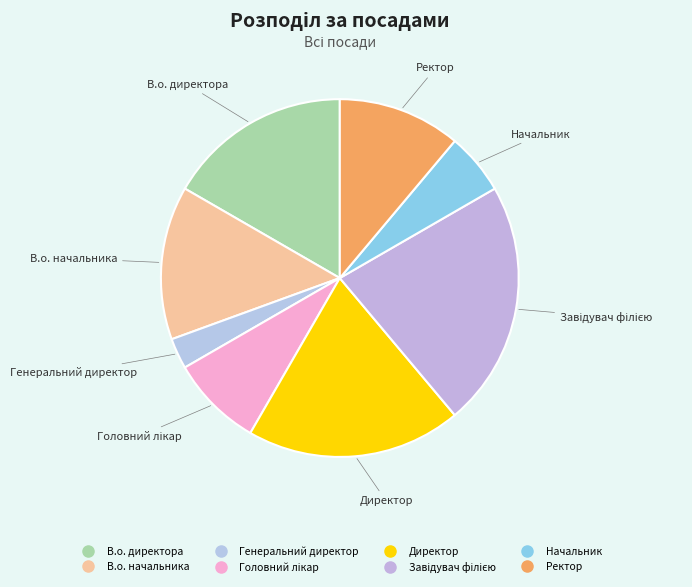

Which slice is the smallest?

Генеральний директор